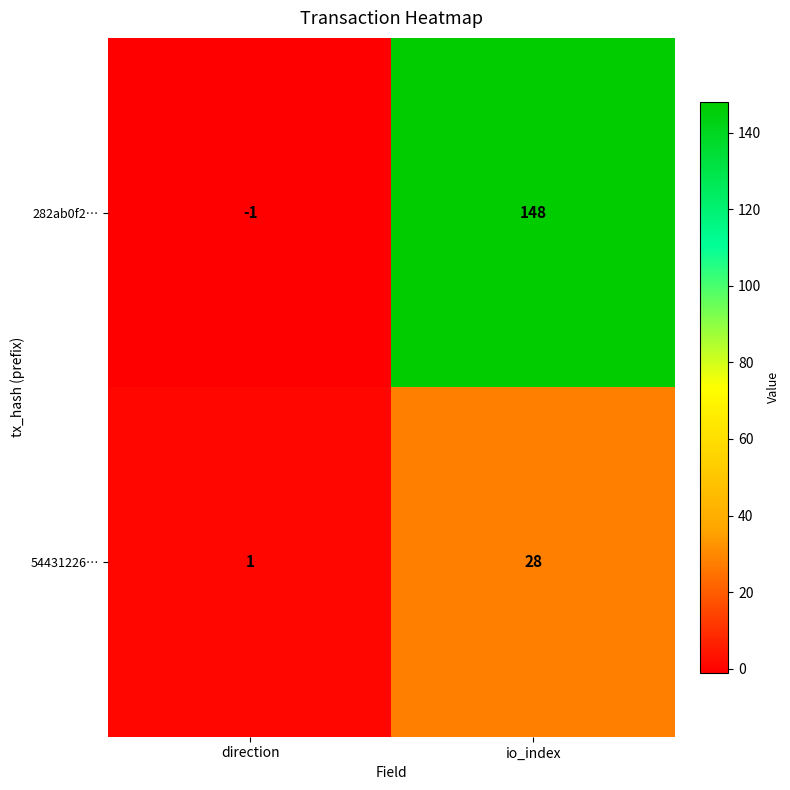

What is the difference between the 282ab0f2… values at io_index and direction?

149